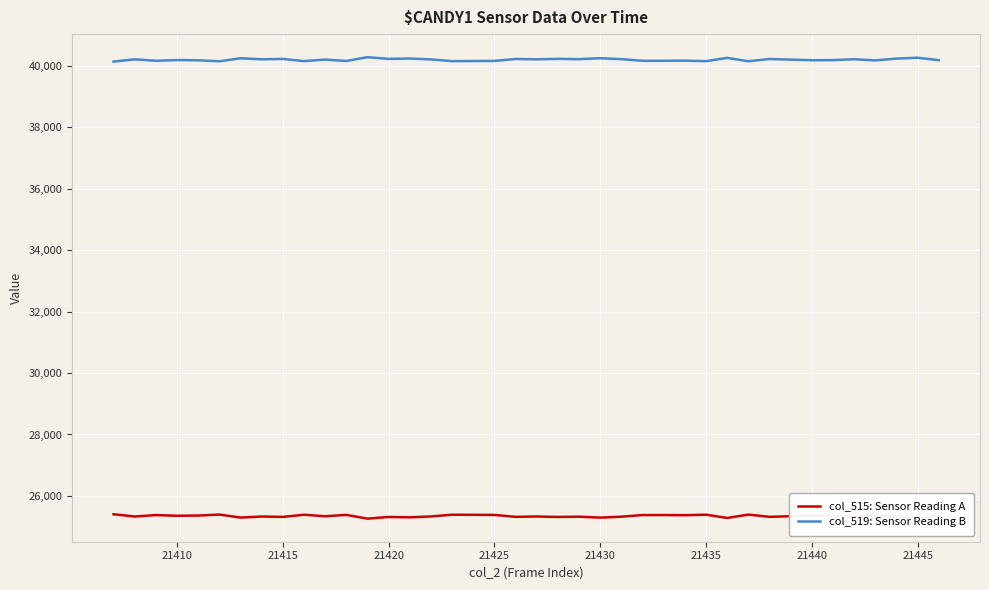

Rank the series by their maximum value, from lowest to highest.

col_515: Sensor Reading A, col_519: Sensor Reading B